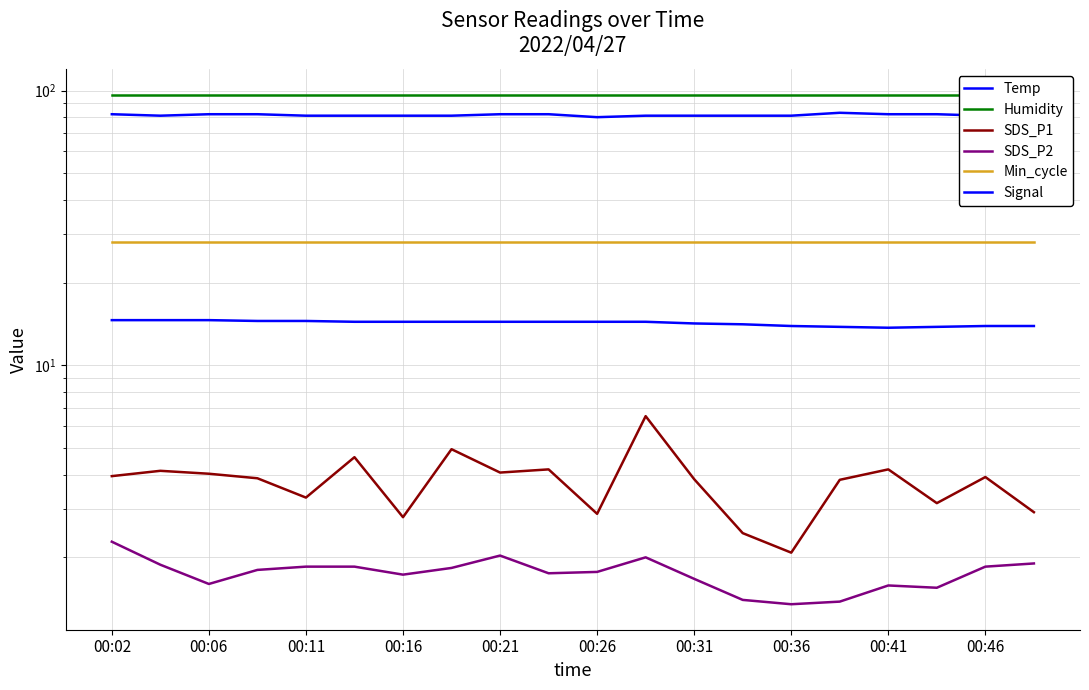

Rank the series by their maximum value, from highest to lowest.

Humidity, Signal, Min_cycle, Temp, SDS_P1, SDS_P2